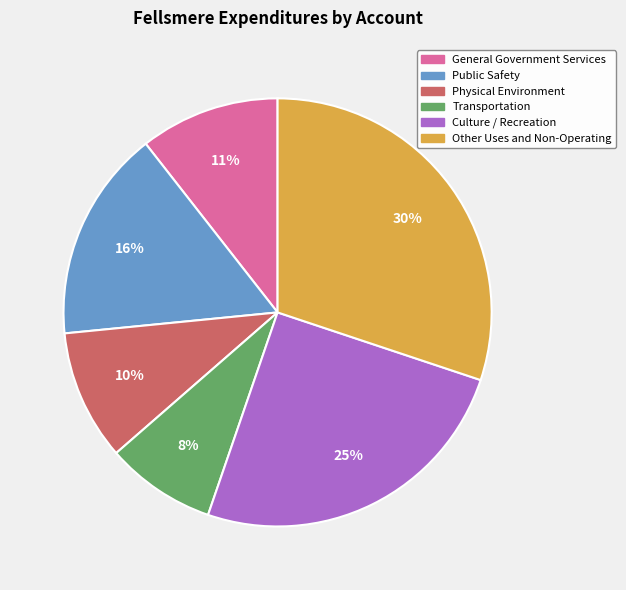

Between Public Safety and Transportation, which is larger?

Public Safety